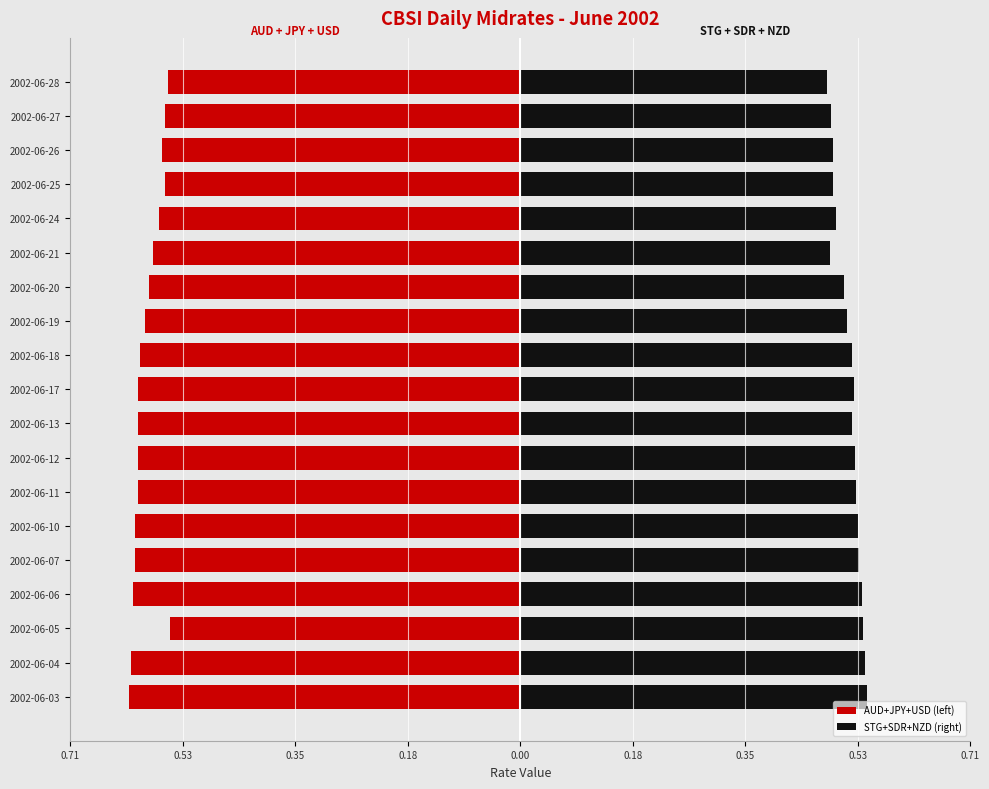

What is the spread (max minus min) of values at 2002-06-05?

1.1